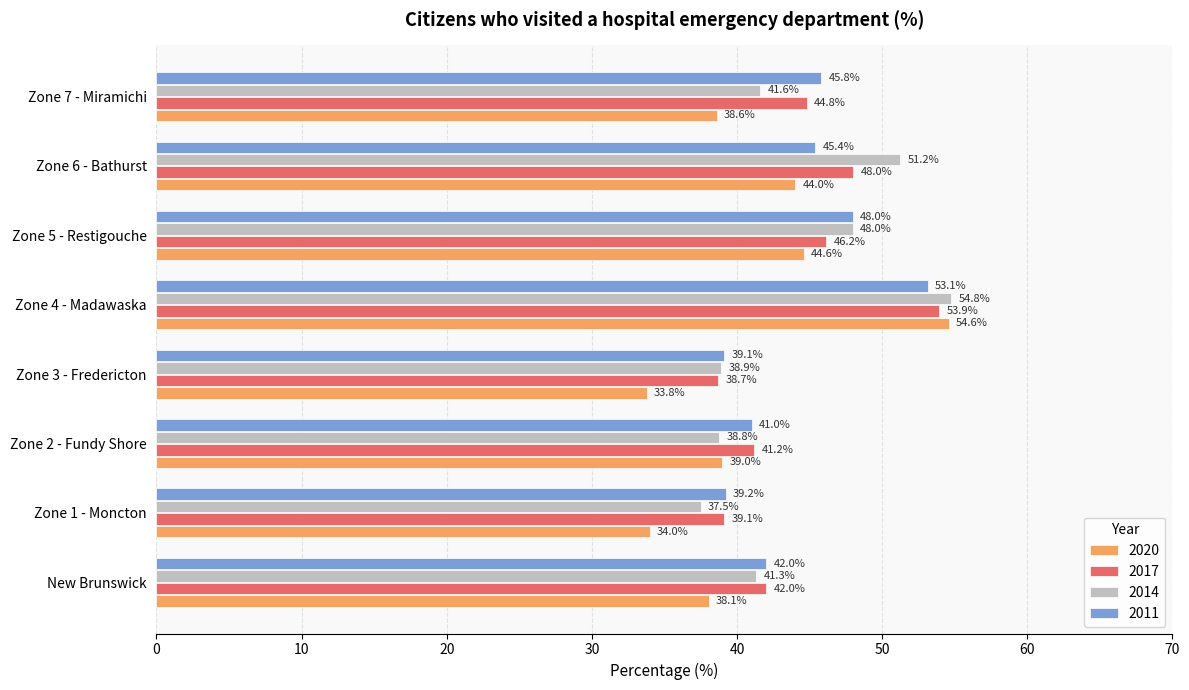

What is the difference between the second highest and minimum values in the 2020 series?

10.8